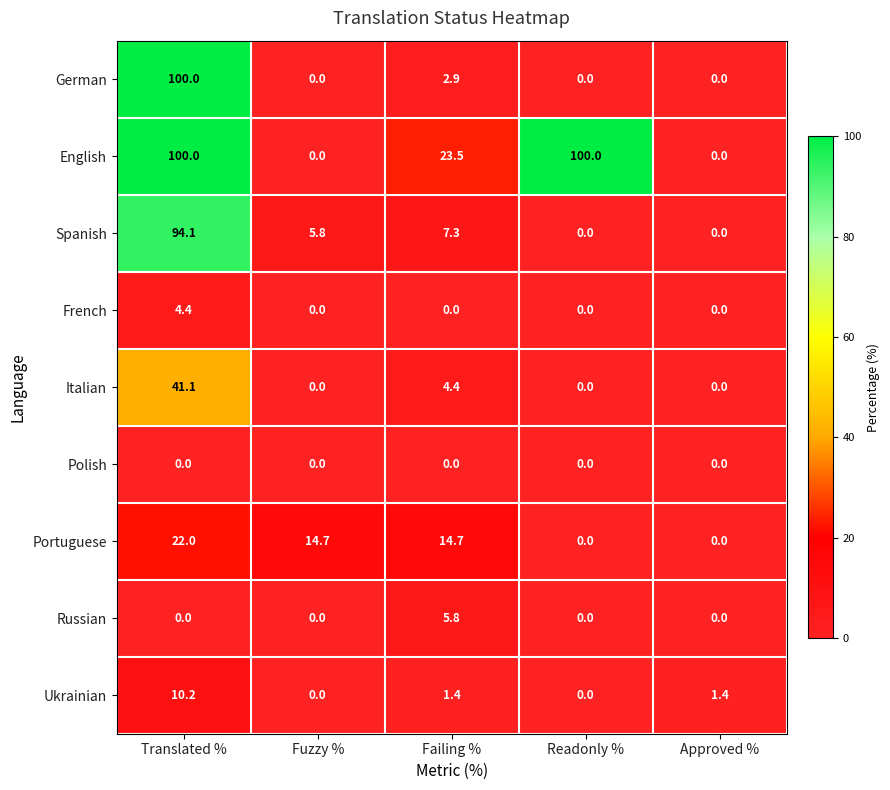

What is the total value across all series at Approved %?

1.4